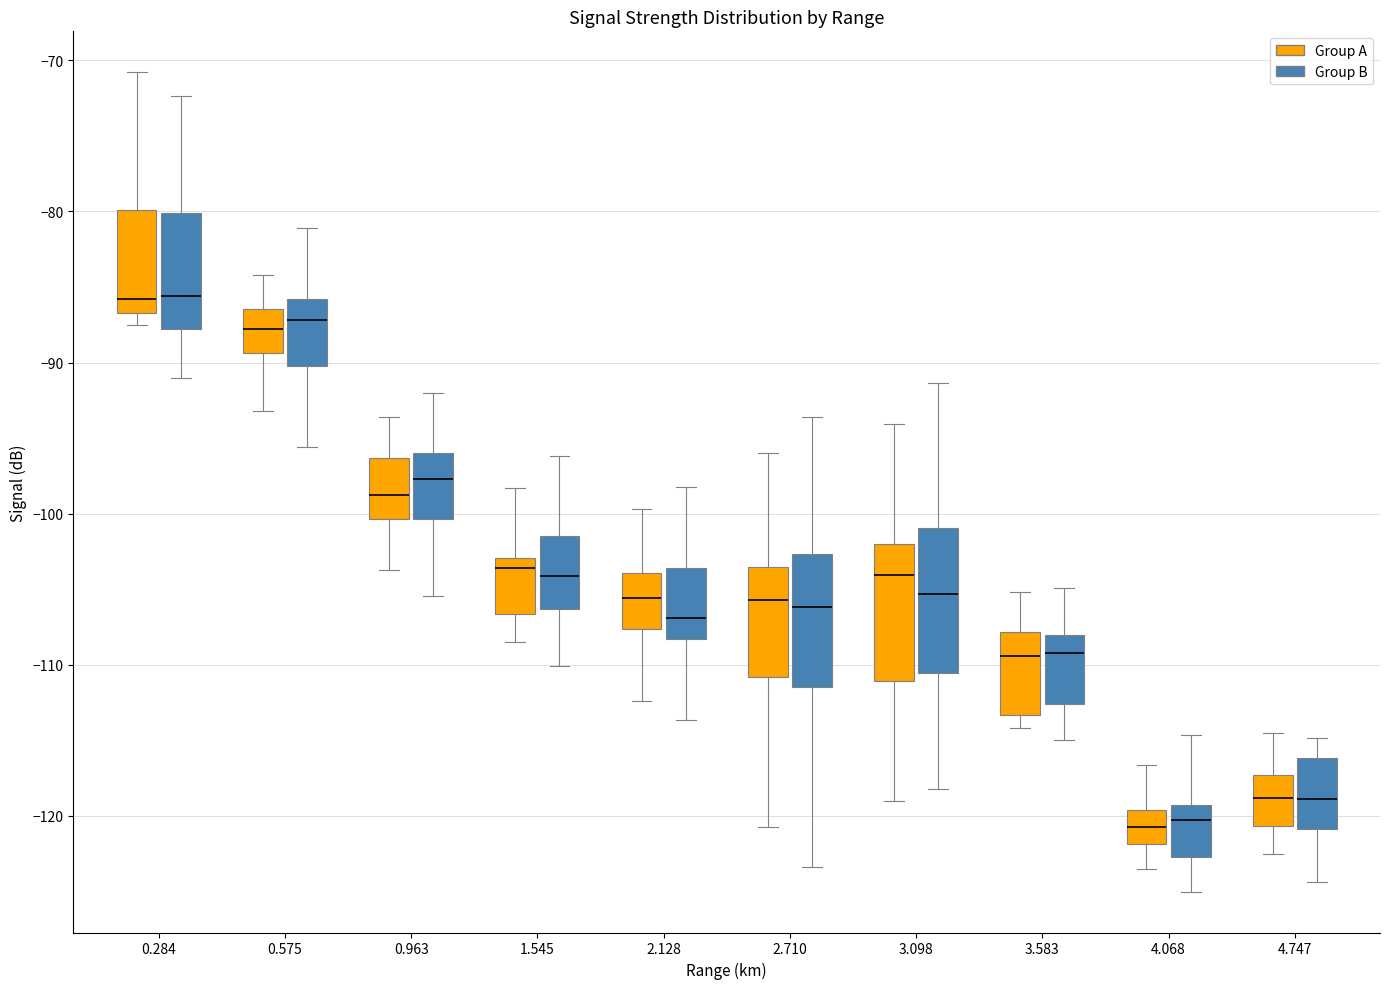

Reading left to right, transcribe this box plot: for each box, give where its median line is, the range the box spans, and where its two whiskers end, as read against the y-axis. The values are not printed on the chart, so give them approximately, as read against the axis.

0.284 (Group A): median -86, box -87 to -80, whiskers -87 (just below the box's lower edge) to -71
0.284 (Group B): median -86, box -88 to -80, whiskers -91 to -72
0.575 (Group A): median -88, box -89 to -86, whiskers -93 to -84
0.575 (Group B): median -87, box -90 to -86, whiskers -96 to -81
0.963 (Group A): median -99, box -100 to -96, whiskers -104 to -94
0.963 (Group B): median -98, box -100 to -96, whiskers -105 to -92
1.545 (Group A): median -104, box -107 to -103, whiskers -108 to -98
1.545 (Group B): median -104, box -106 to -101, whiskers -110 to -96
2.128 (Group A): median -106, box -108 to -104, whiskers -112 to -100
2.128 (Group B): median -107, box -108 to -104, whiskers -114 to -98
2.710 (Group A): median -106, box -111 to -104, whiskers -121 to -96
2.710 (Group B): median -106, box -111 to -103, whiskers -123 to -94
3.098 (Group A): median -104, box -111 to -102, whiskers -119 to -94
3.098 (Group B): median -105, box -111 to -101, whiskers -118 to -91
3.583 (Group A): median -109, box -113 to -108, whiskers -114 to -105
3.583 (Group B): median -109, box -113 to -108, whiskers -115 to -105
4.068 (Group A): median -121, box -122 to -120, whiskers -123 to -117
4.068 (Group B): median -120, box -123 to -119, whiskers -125 to -115
4.747 (Group A): median -119, box -121 to -117, whiskers -122 to -114
4.747 (Group B): median -119, box -121 to -116, whiskers -124 to -115